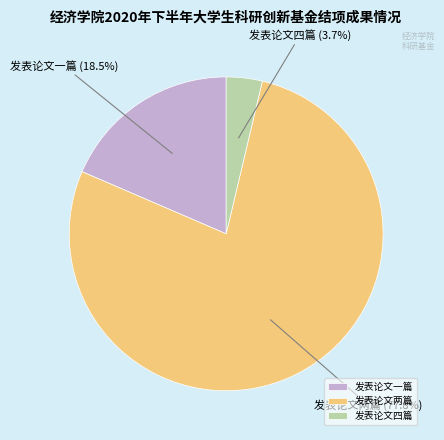

True or false: 发表论文四篇 accounts for 4% of the total.

True